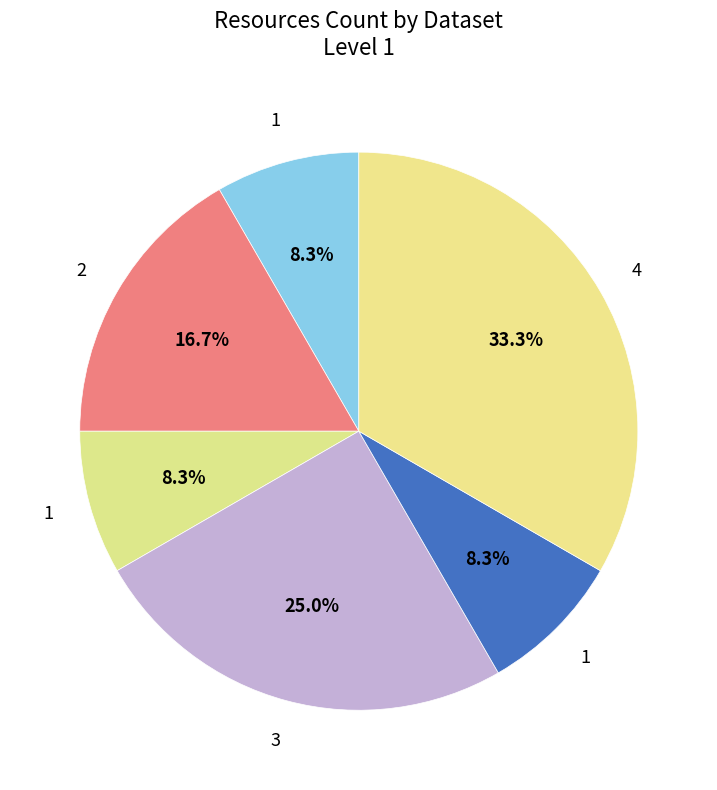

Count the number of slices in the pie.

6